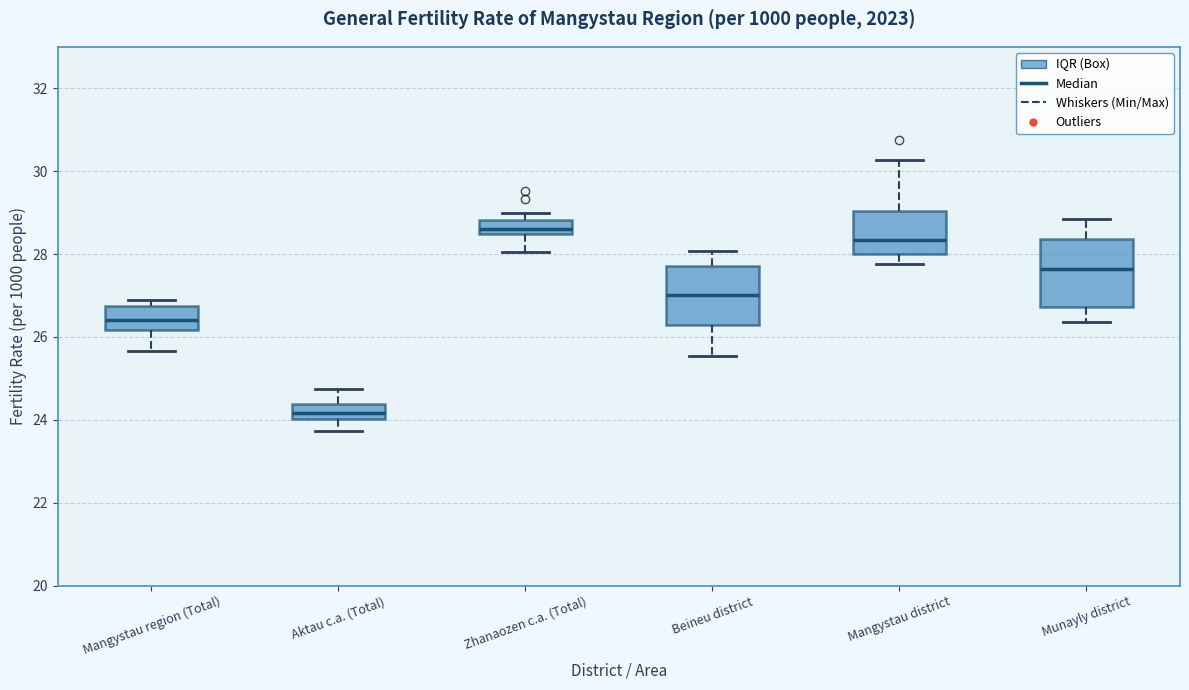

Reading left to right, transcribe this box plot: for each box, give where its median line is, the range the box spans, and where its two whiskers end, as read against the y-axis. The values are not printed on the chart, so give them approximately, as read against the axis.

Mangystau region (Total): median 26.4, box 26.2 to 26.8, whiskers 25.6 to 26.8 (just above the box's upper edge)
Aktau c.a. (Total): median 24.2, box 24.0 to 24.4, whiskers 23.8 to 24.8
Zhanaozen c.a. (Total): median 28.6, box 28.4 to 28.8, whiskers 28.0 to 29.0
Beineu district: median 27.0, box 26.2 to 27.8, whiskers 25.6 to 28.0
Mangystau district: median 28.4, box 28.0 to 29.0, whiskers 27.8 to 30.2
Munayly district: median 27.6, box 26.8 to 28.4, whiskers 26.4 to 28.8